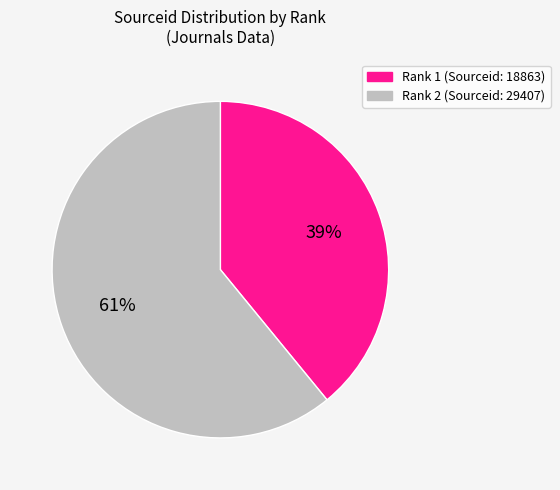

How many segments does this pie chart have?

2